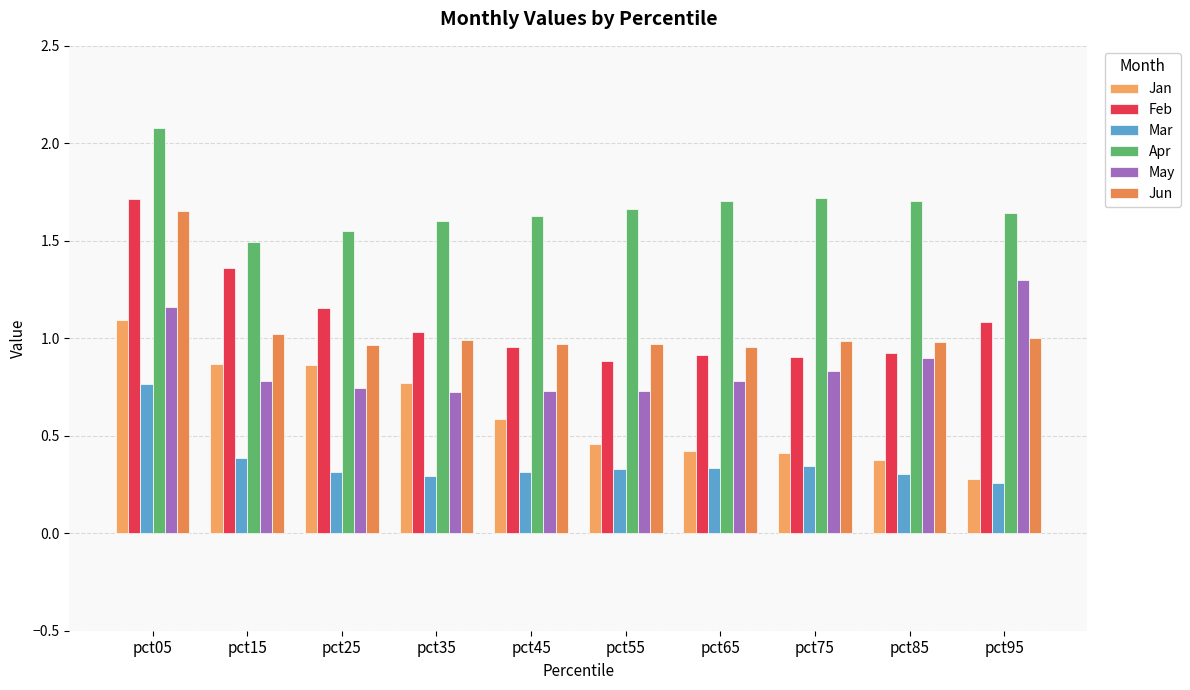

Is the value of Jan at pct95 greater than the value of Feb at pct95?

No